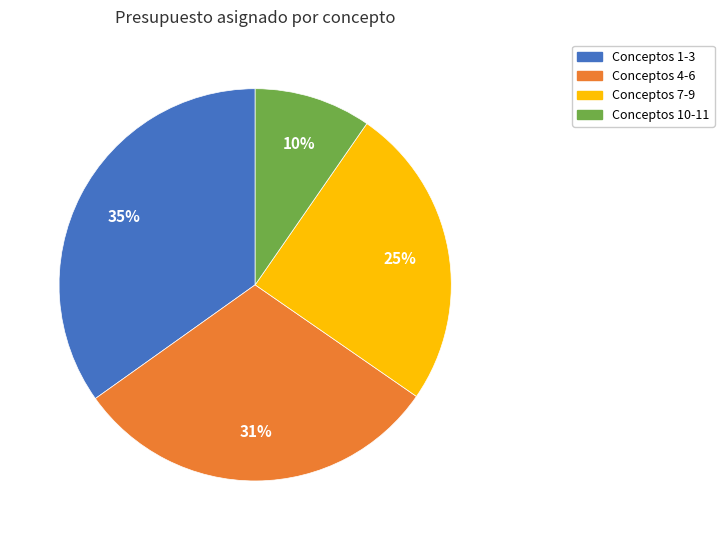

Which has a higher value, Conceptos 10-11 or Conceptos 1-3?

Conceptos 1-3